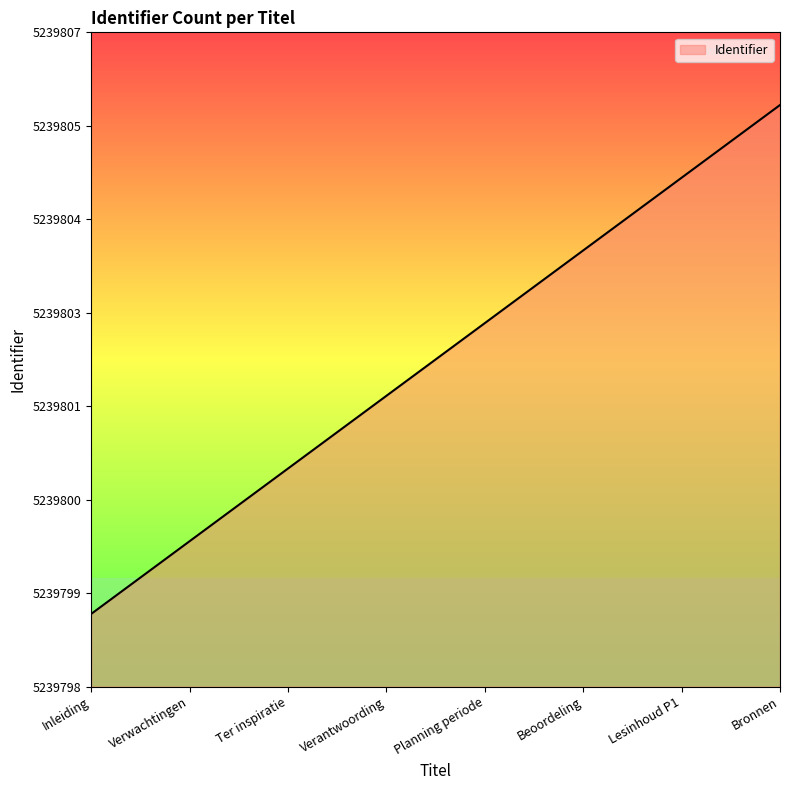

Does the chart have visible grid lines?

No